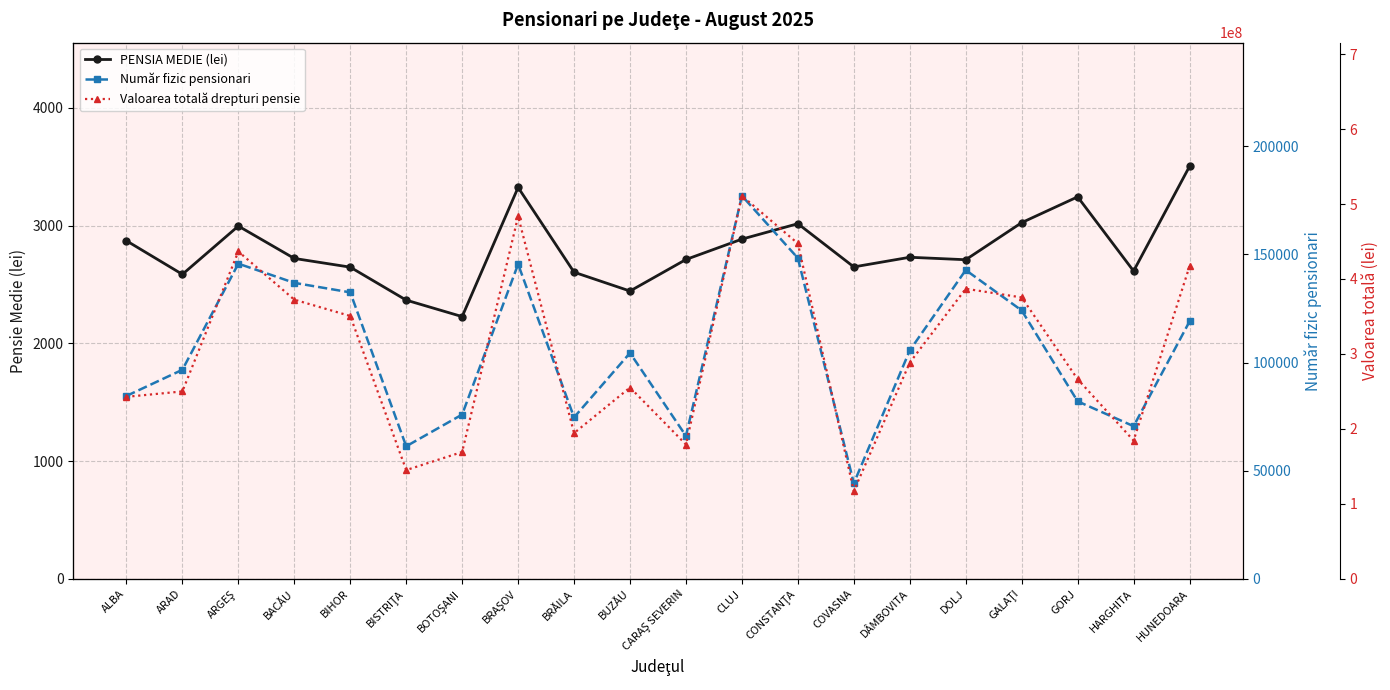

Where does the Valoarea totală drepturi pensie series first go above 288505229?

ARGEŞ